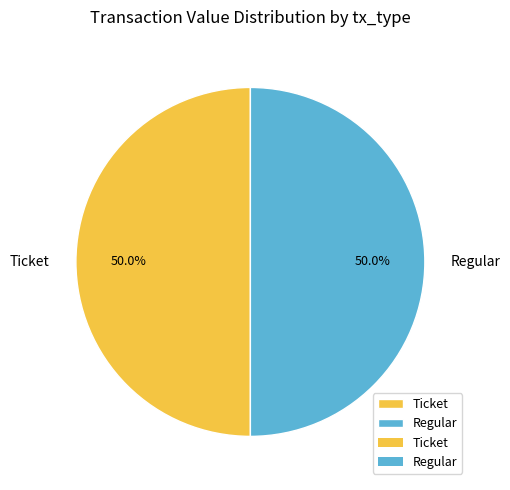

Count the number of slices in the pie.

2